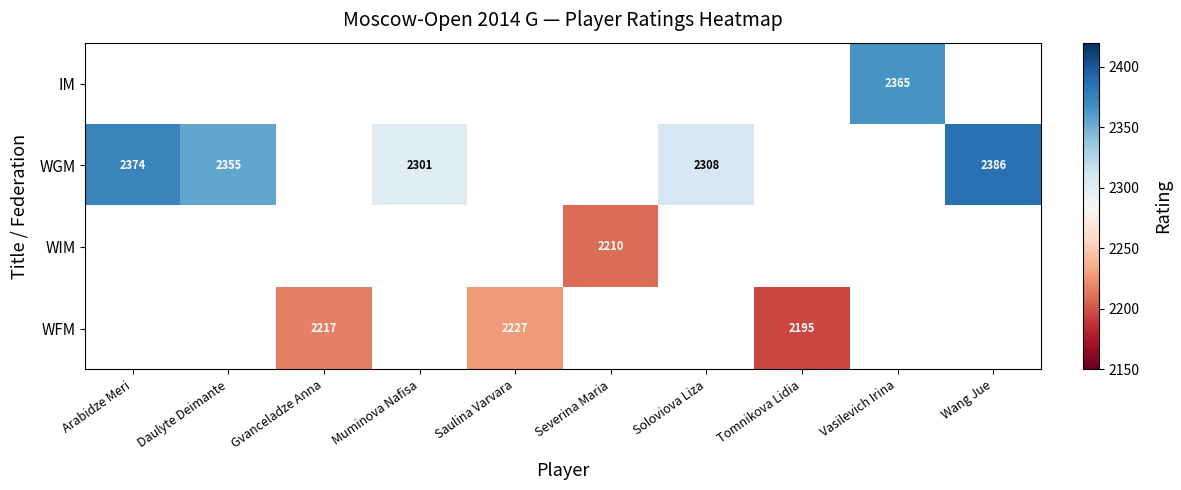

Is it true that WFM equals 3003 at Saulina Varvara?

False